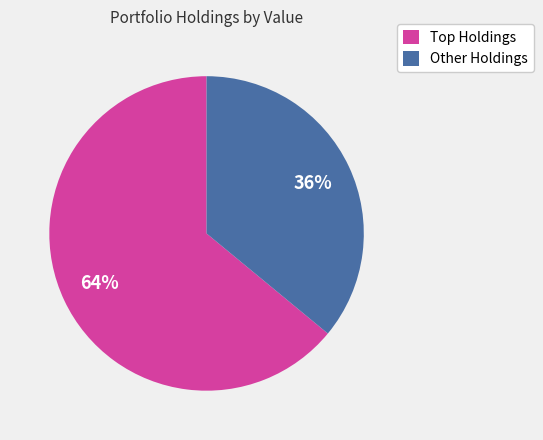

Rank the categories by value from highest to lowest.

Top Holdings, Other Holdings